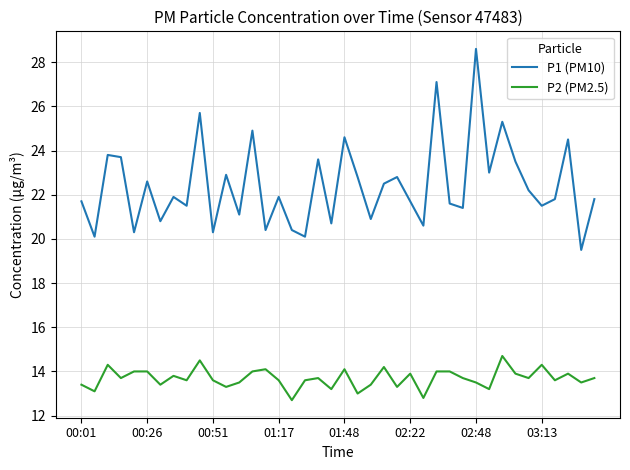

Which series has the largest range (max minus min)?

P1 (PM10)